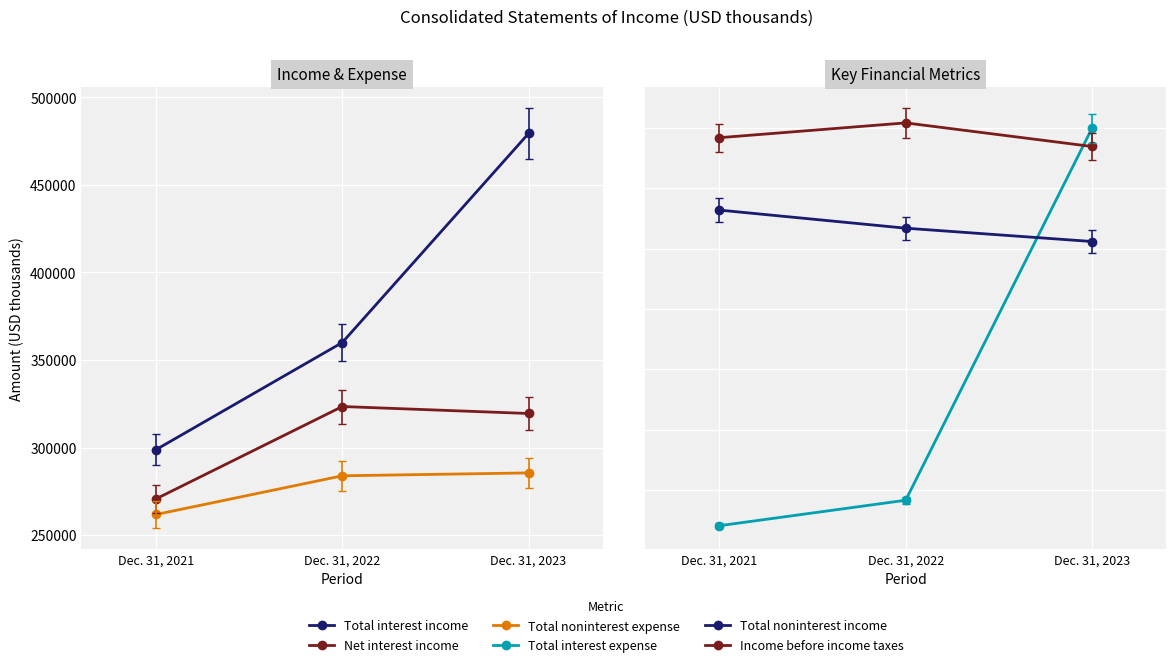

What is the total value across all series at Dec. 31, 2021?

1149007